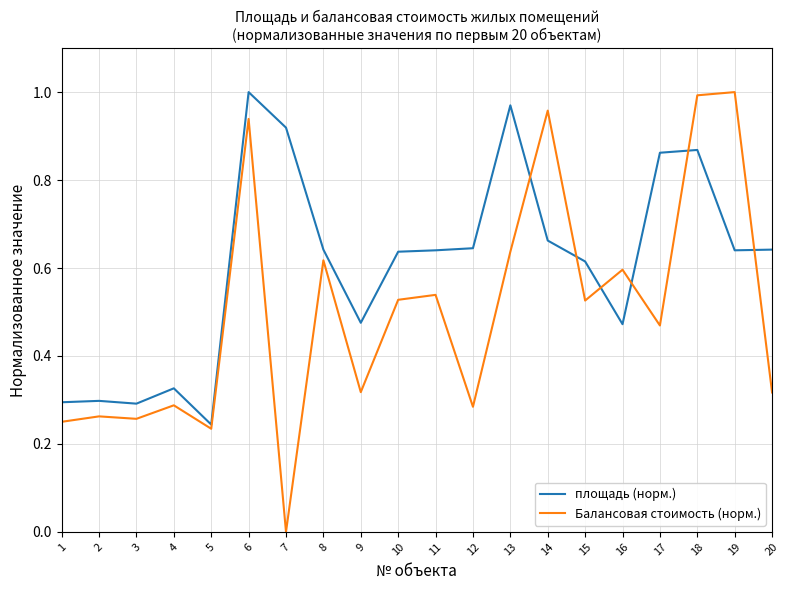

Which category has the lowest value in the Балансовая стоимость (норм.) series?

7